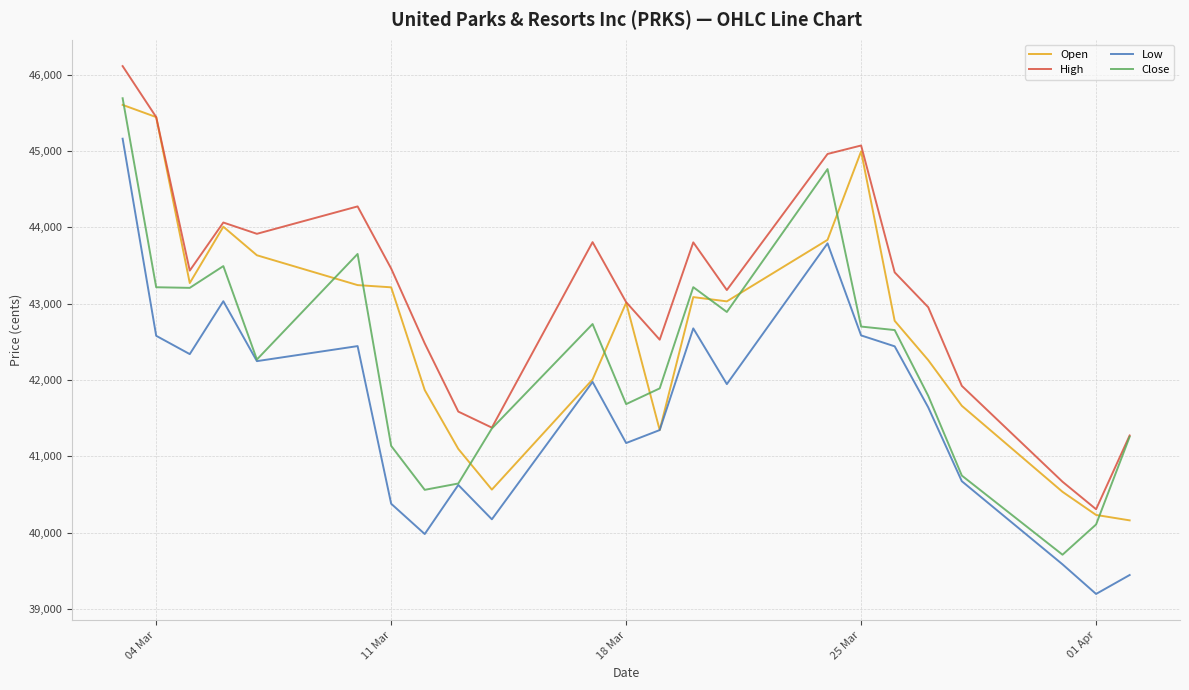

True or false: Low and High cross at least once.

False